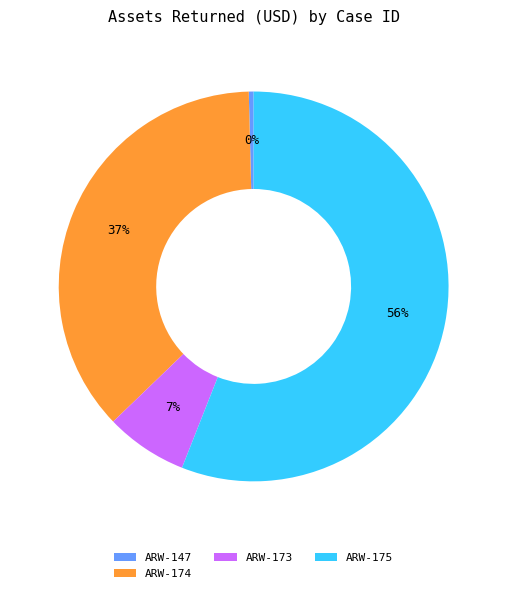

To the nearest percent, what is the average slice percentage?

25%